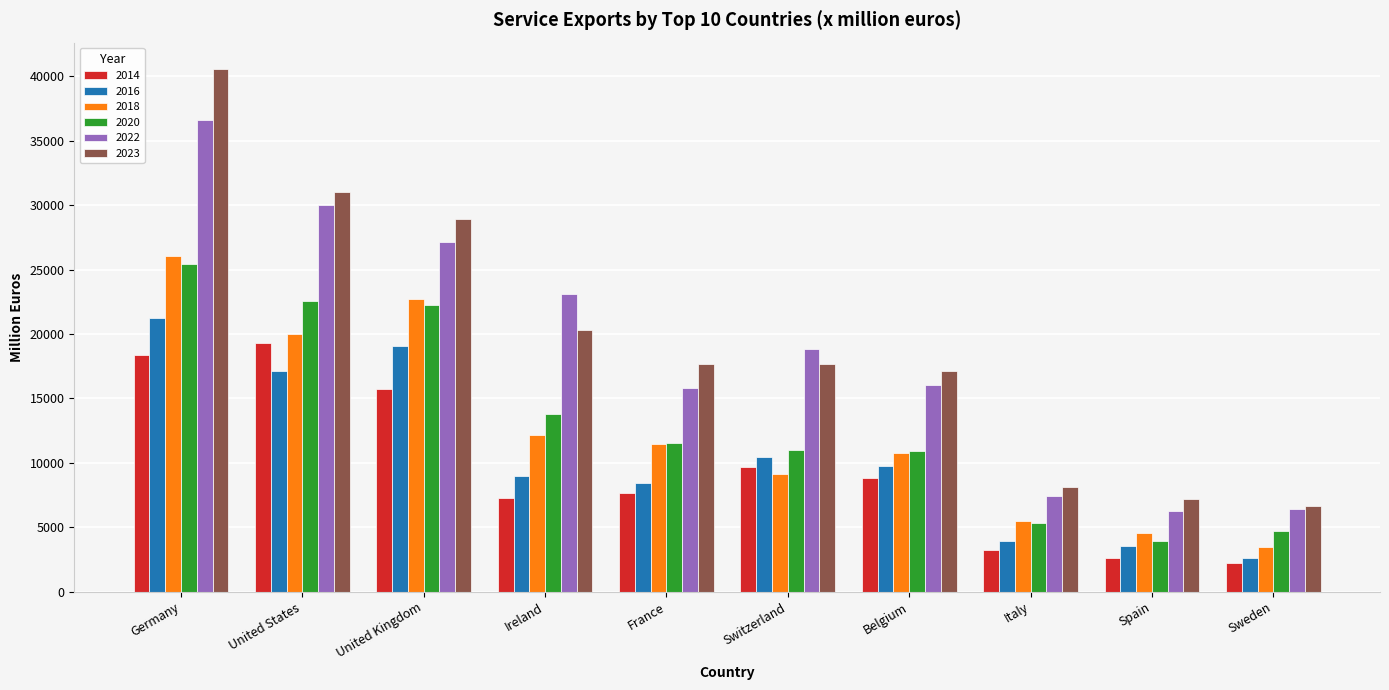

The 2016 series shows 13435 at France. True or false?

False